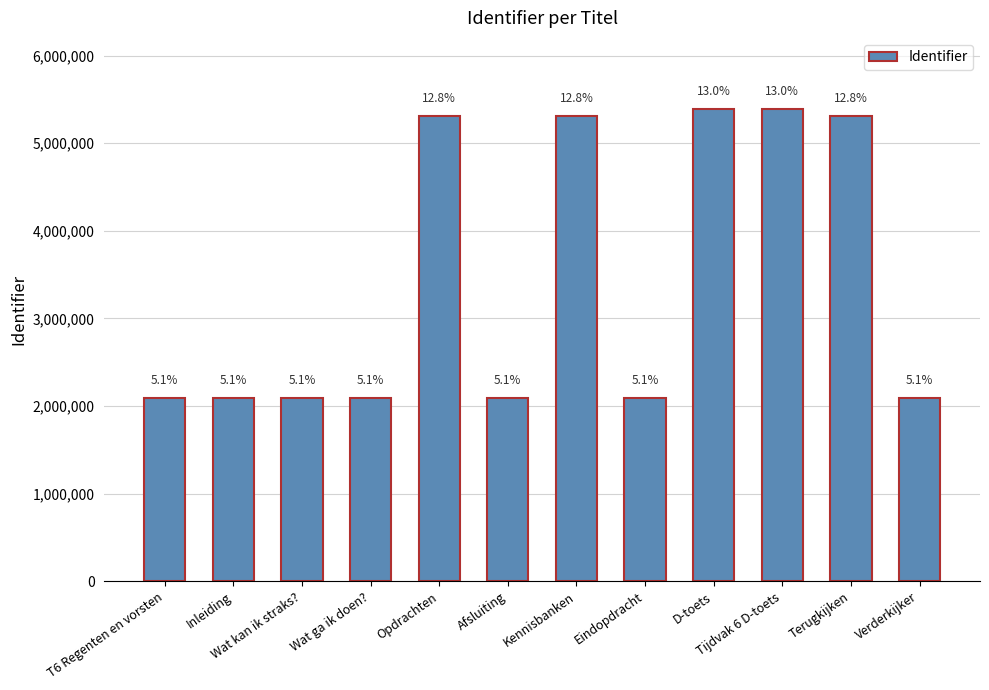

Reading left to right, transcribe all the data shown in this chart.

2096294	2096295	2096297	2096299	5310036	2096320	5310038	2096321	5392639	5392641	5310047	2096330